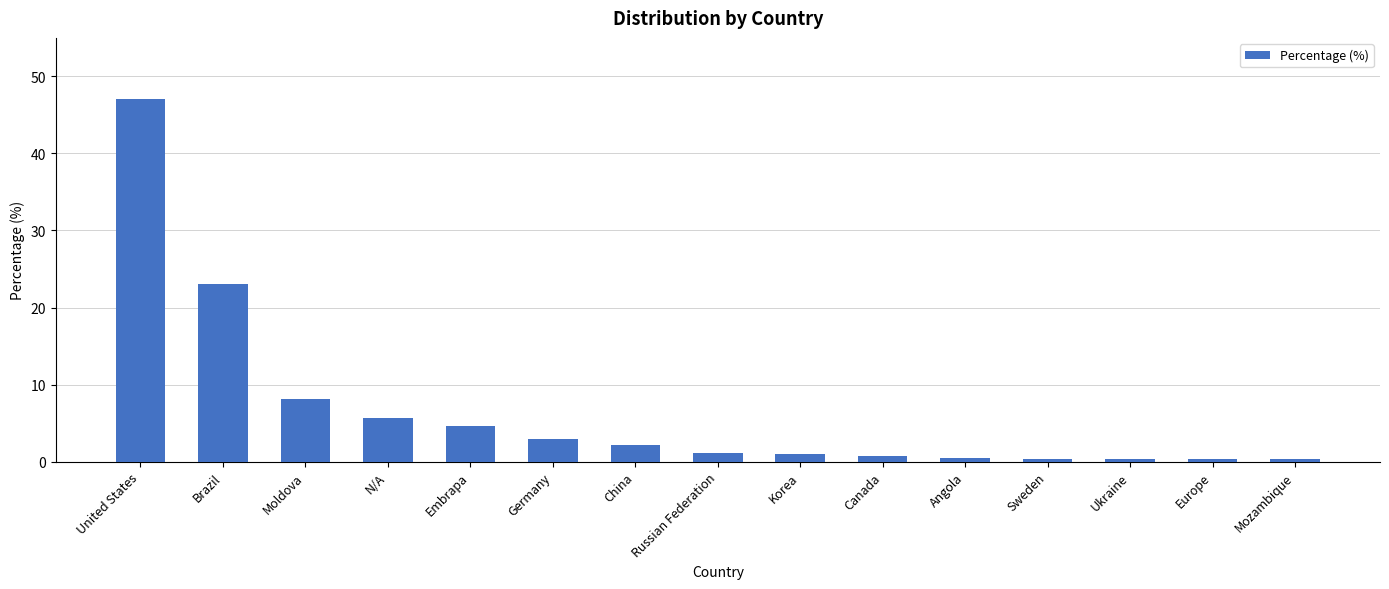

The value at Ukraine is 0.4. True or false?

True